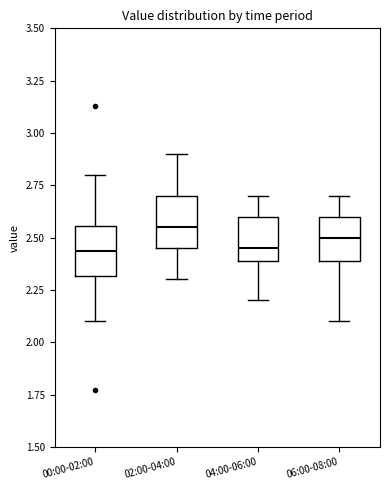

Reading left to right, transcribe this box plot: for each box, give where its median line is, the range the box spans, and where its two whiskers end, as read against the y-axis. The values are not printed on the chart, so give them approximately, as read against the axis.

00:00-02:00: median 2.45, box 2.30 to 2.55, whiskers 2.10 to 2.80
02:00-04:00: median 2.55, box 2.45 to 2.70, whiskers 2.30 to 2.90
04:00-06:00: median 2.45, box 2.40 to 2.60, whiskers 2.20 to 2.70
06:00-08:00: median 2.50, box 2.40 to 2.60, whiskers 2.10 to 2.70